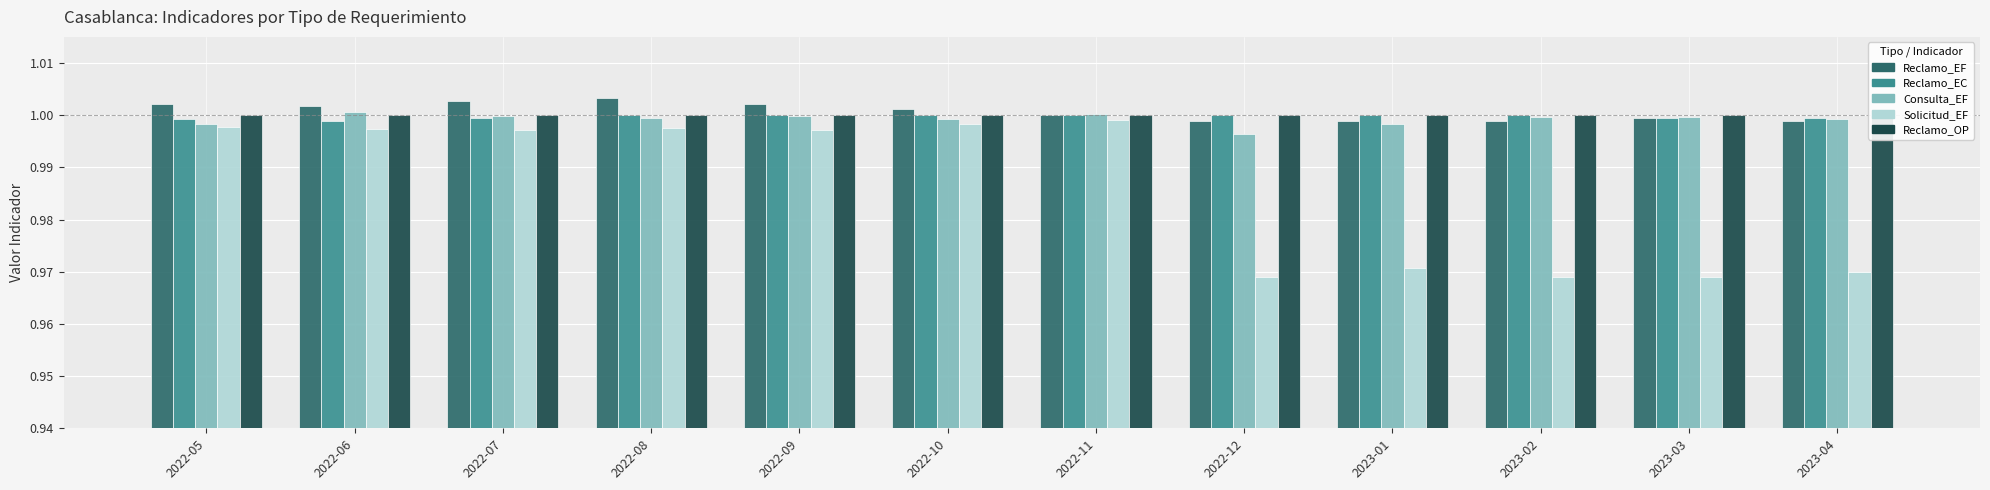

How many Reclamo_EF values are between 0 and 1?

6